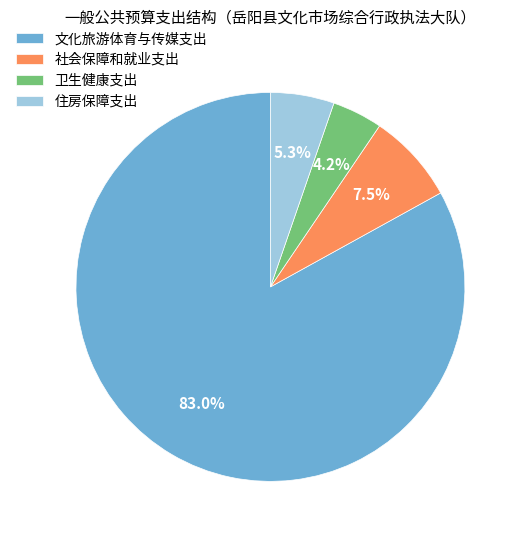

What portion of the pie excludes 住房保障支出?

94.7%